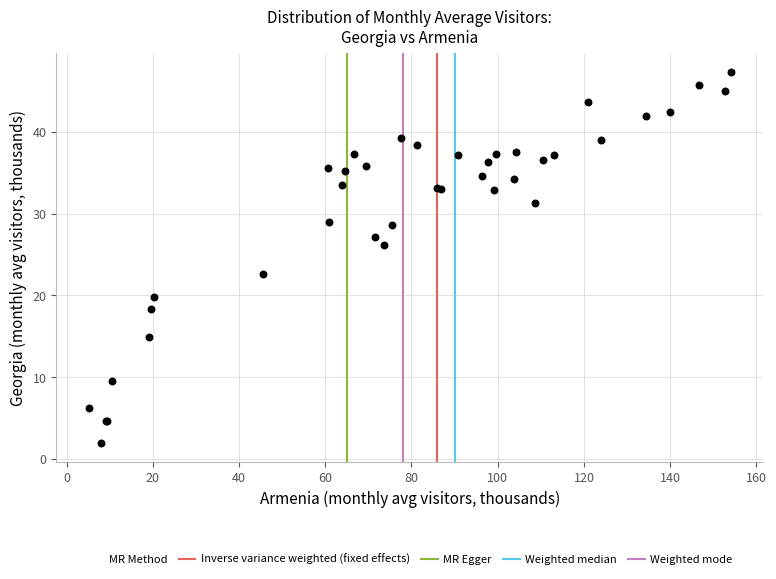

What Y value in the scatter plot is closest to 24?

22.6